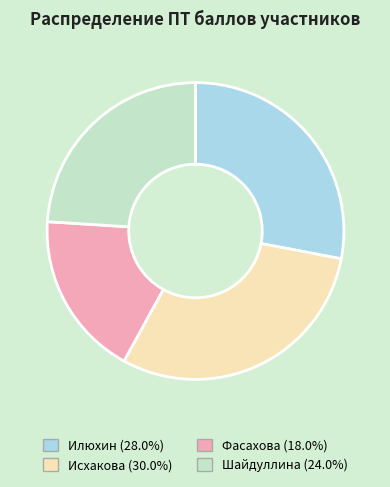

Is Илюхин the majority of the pie?

No